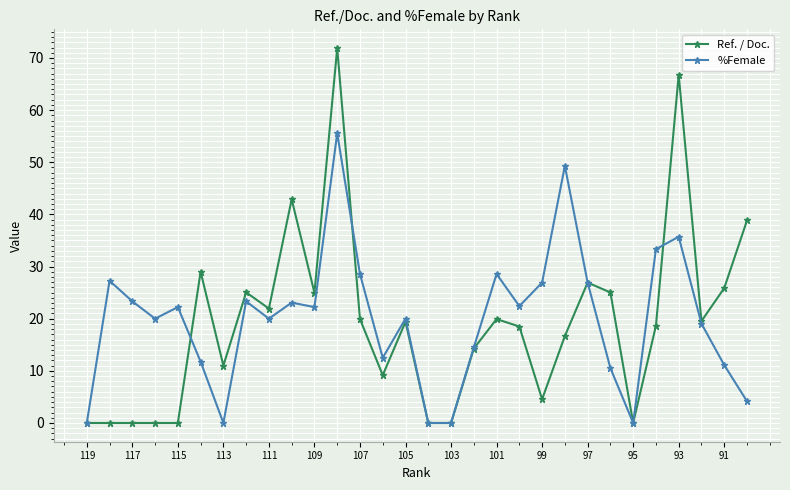

What is the highest value of the Ref. / Doc. series?

71.9